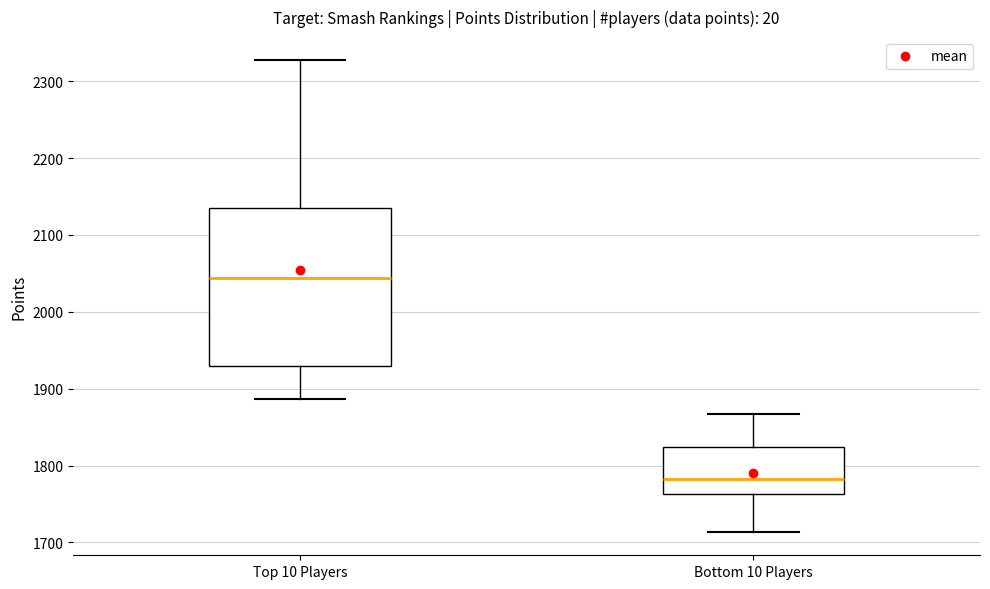

Reading left to right, transcribe this box plot: for each box, give where its median line is, the range the box spans, and where its two whiskers end, as read against the y-axis. The values are not printed on the chart, so give them approximately, as read against the axis.

Top 10 Players: median 2040, box 1930 to 2130, whiskers 1890 to 2330
Bottom 10 Players: median 1780, box 1760 to 1820, whiskers 1710 to 1870